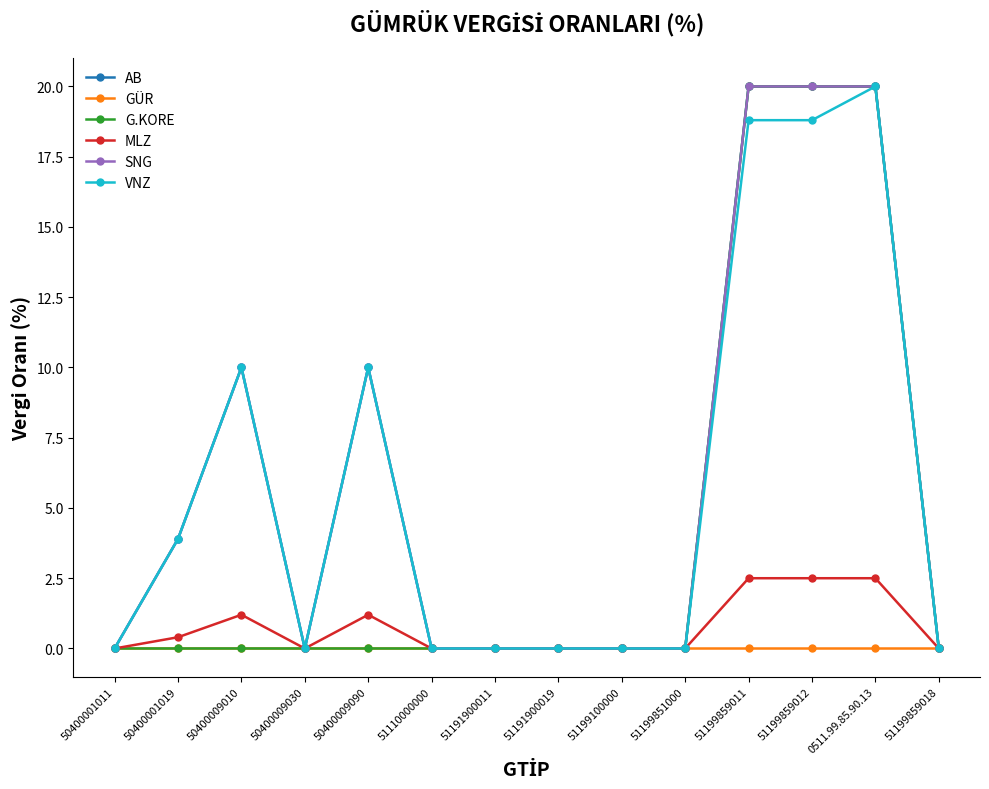

Which label corresponds to the smallest value in the chart?

50400001011